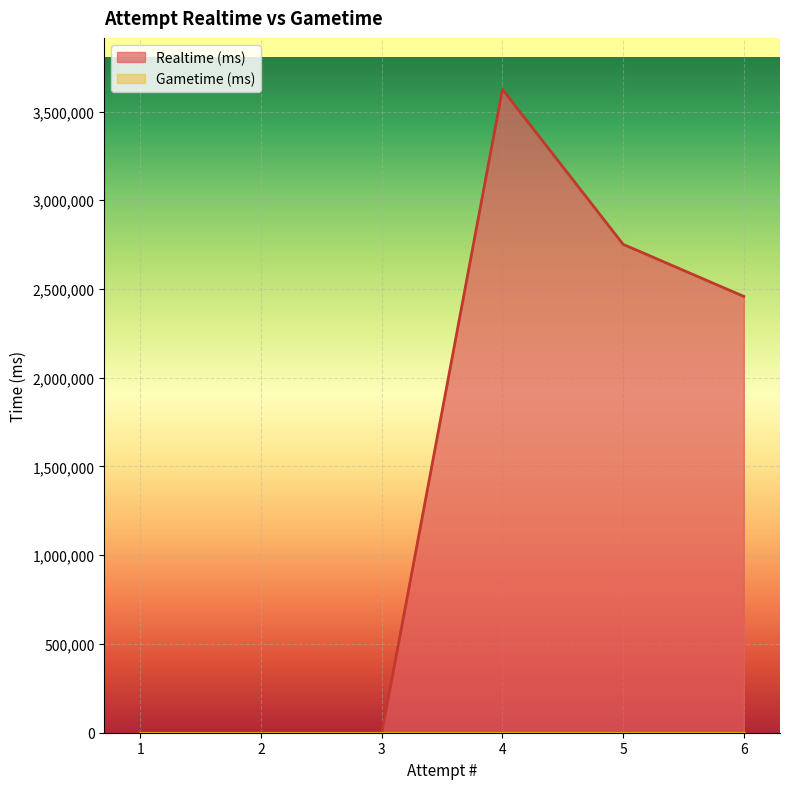

Which series has the largest range (max minus min)?

Realtime (ms)